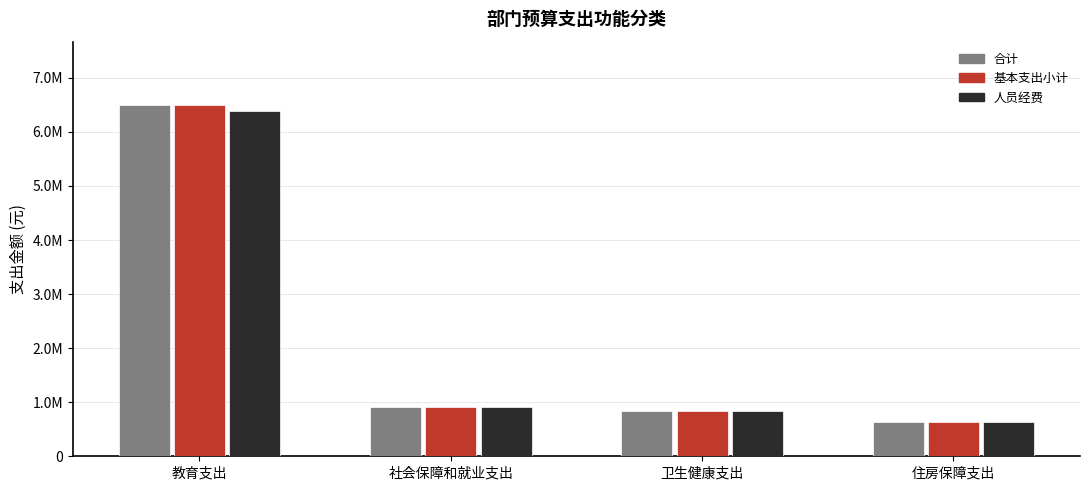

What position from the right is 社会保障和就业支出?

3